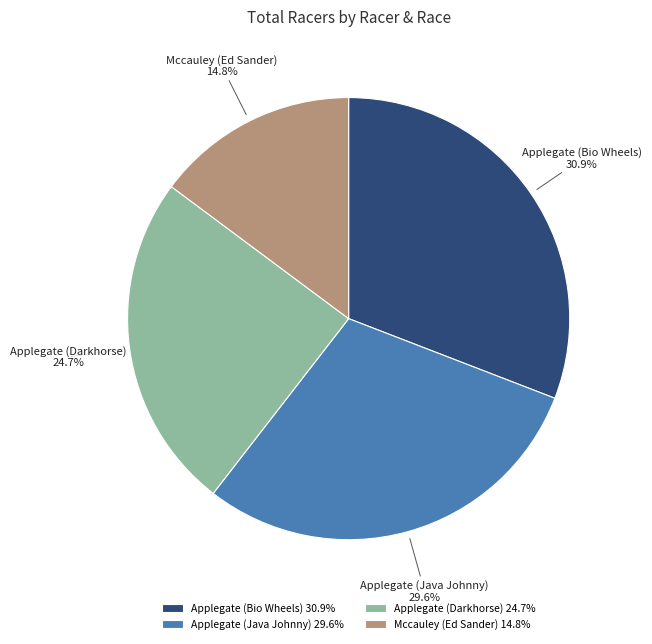

Do Applegate (Bio Wheels) and Mccauley (Ed Sander) together represent more than half of the pie?

No